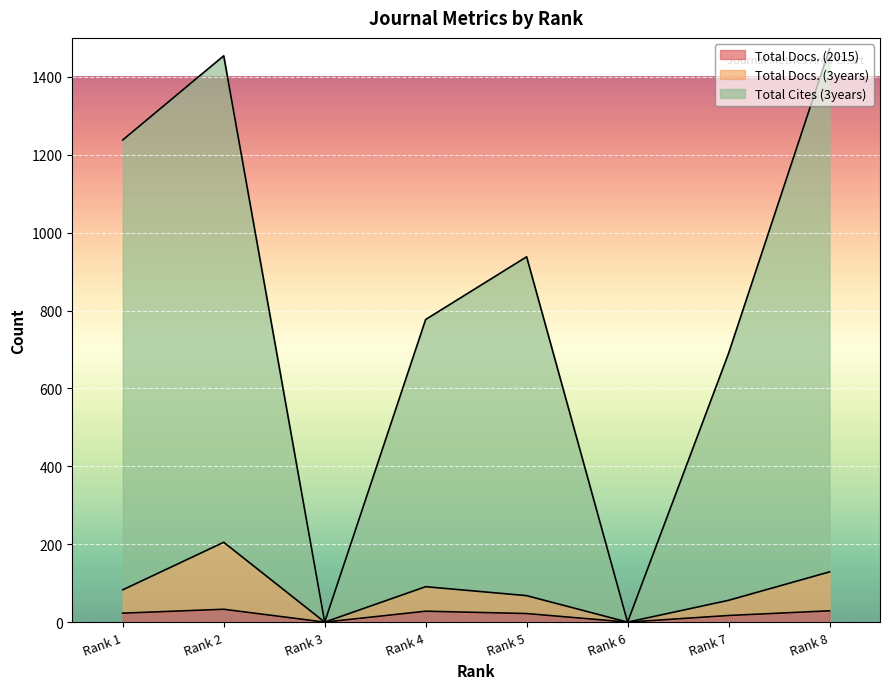

True or false: Total Docs. (2015) has more than 2 interior local peaks.

False